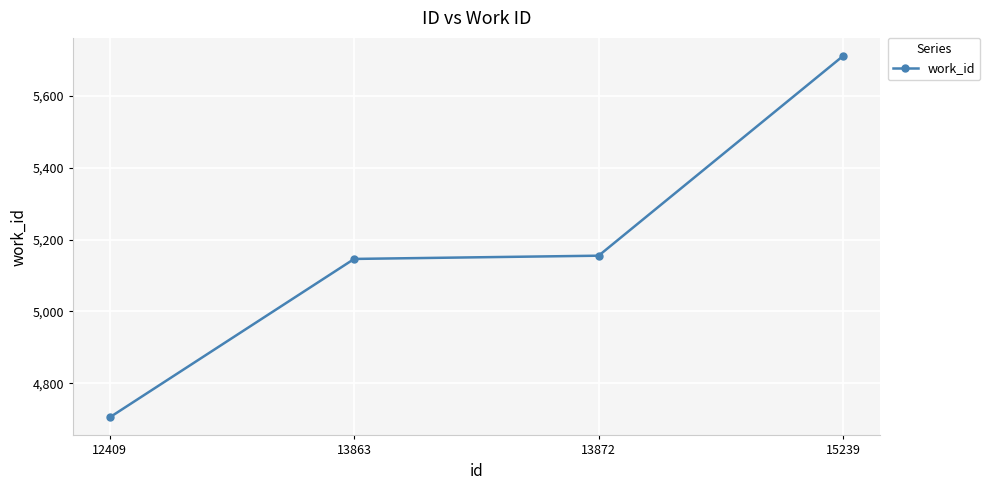

What is the change in value from 13863 to 13872?

+9